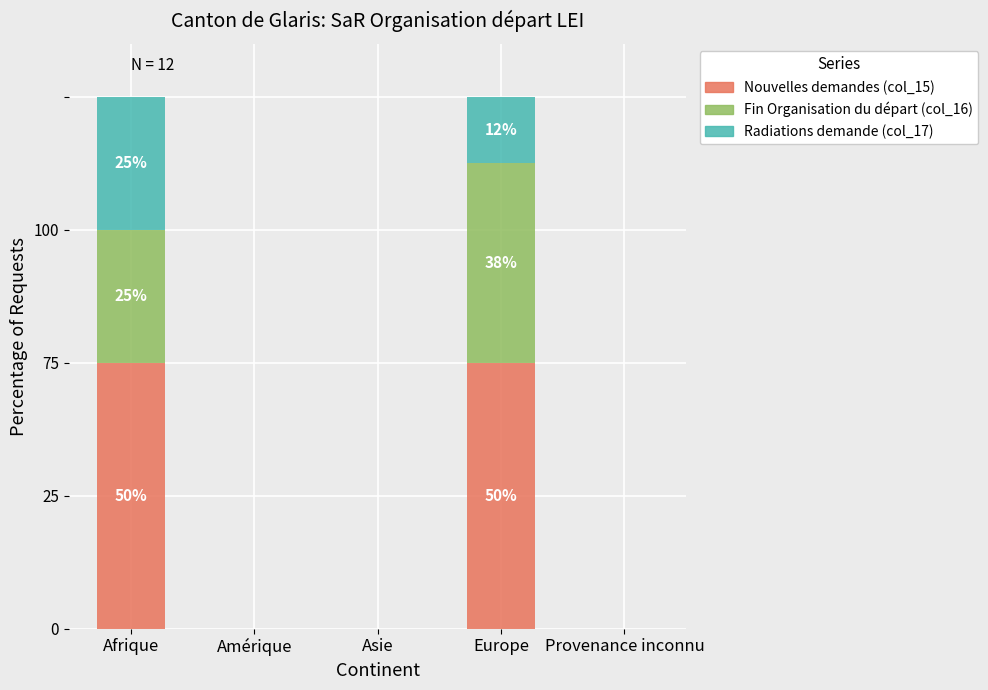

The value of Nouvelles demandes (col_15) at Afrique is 50.0. True or false?

True